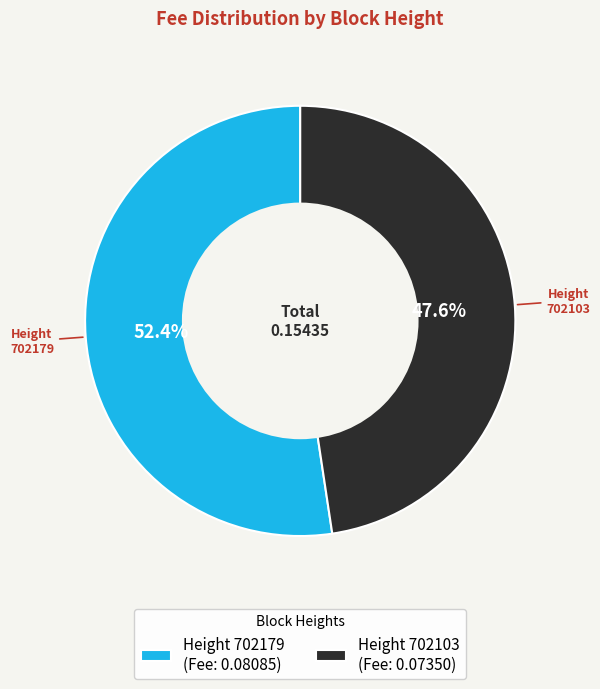

Combined, what portion of the pie is Height 702103 (Fee: 0.07350) and Height 702179 (Fee: 0.08085)?

100.0%